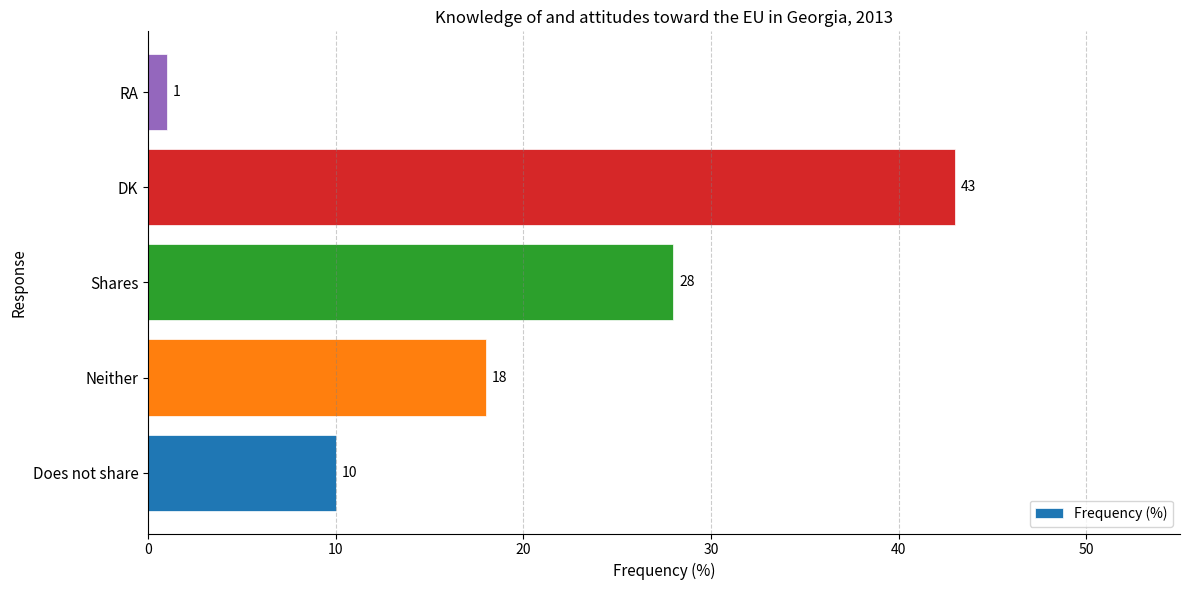

Rank the categories by value from lowest to highest.

RA, Does not share, Neither, Shares, DK